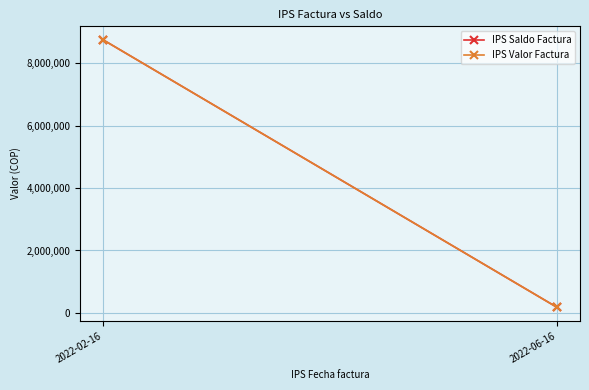

At which category is the sum across all series the highest?

2022-02-16